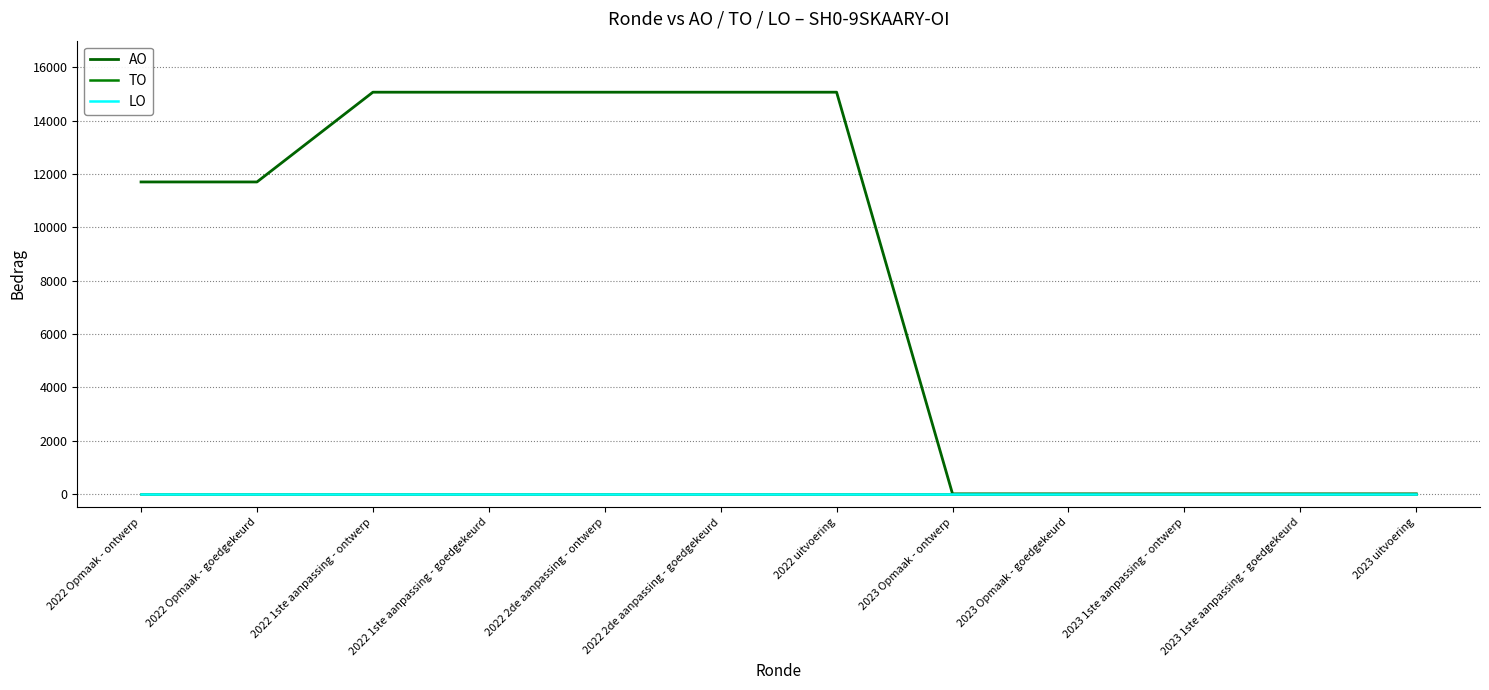

Does the chart have visible grid lines?

Yes